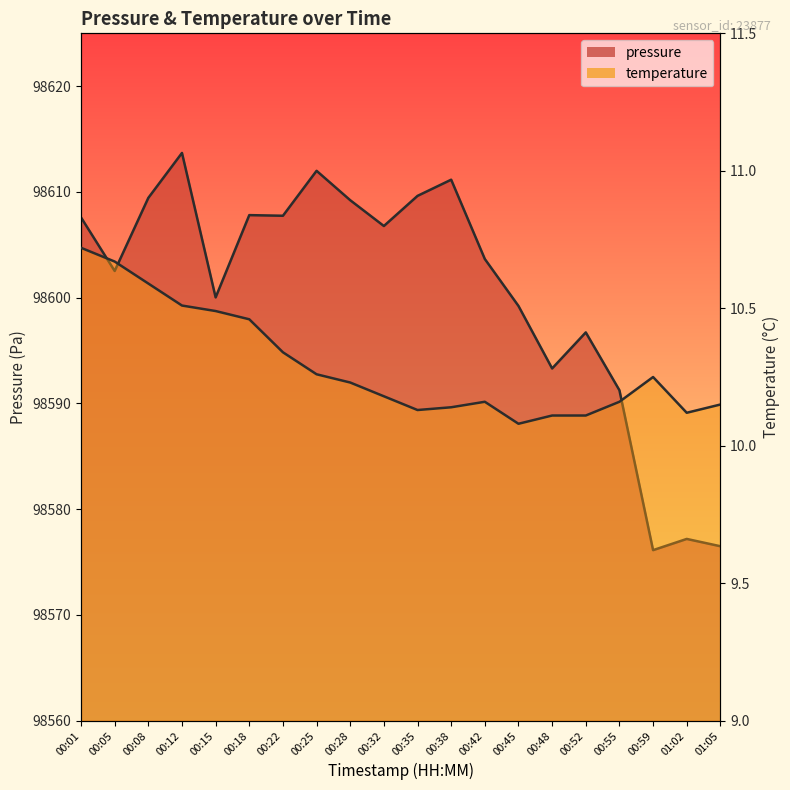

Which series has the widest spread of values?

pressure